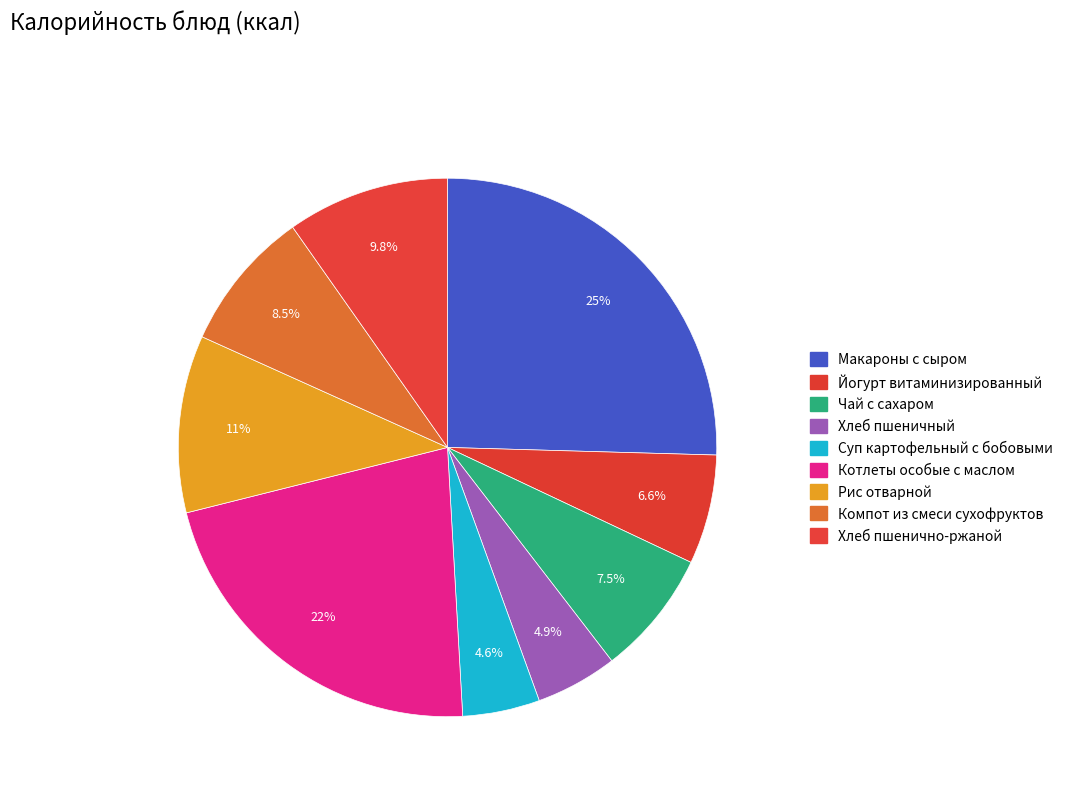

Does Чай с сахаром account for over 50% of the chart?

No